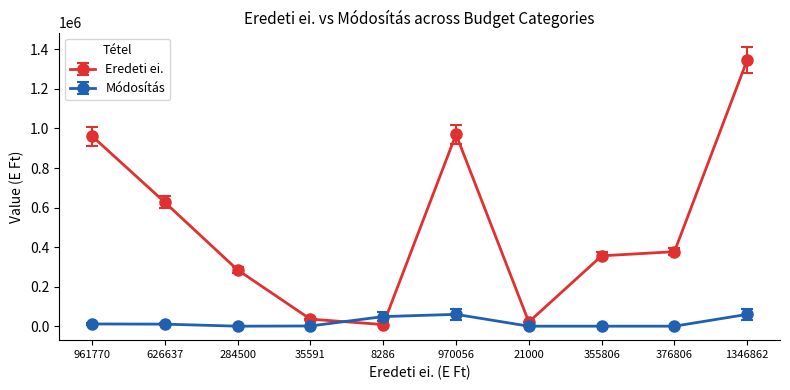

How many intersections are there between Eredeti ei. and Módosítás?

2